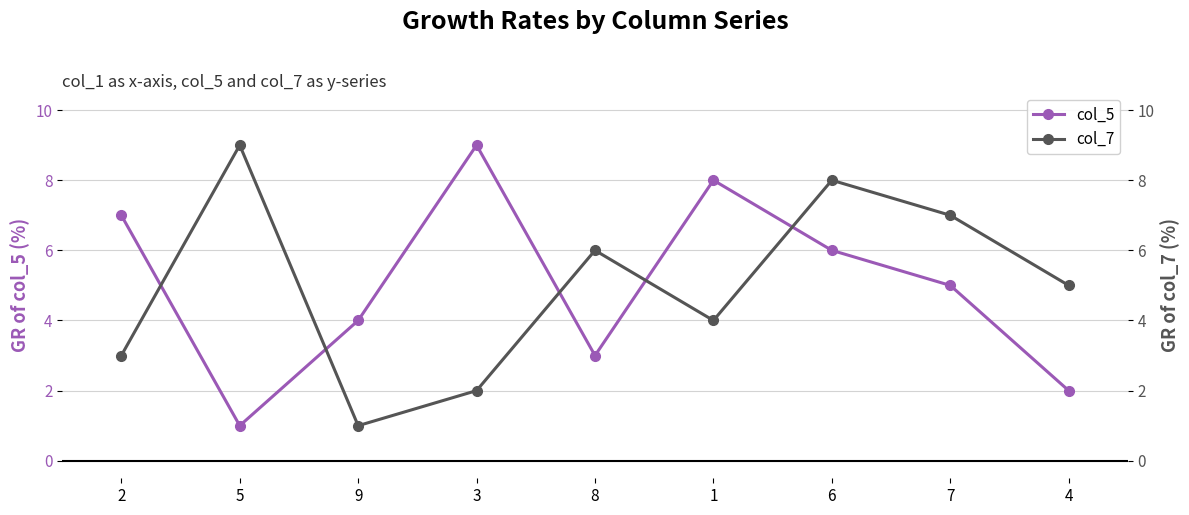

Is the value of col_7 at 9 greater than the value of col_5 at 9?

No